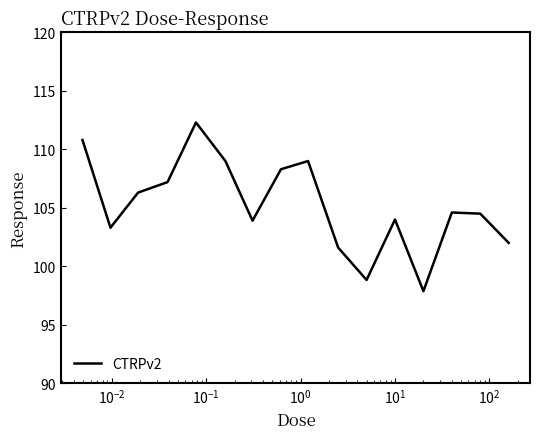

What is the difference between the maximum and minimum values?

14.4